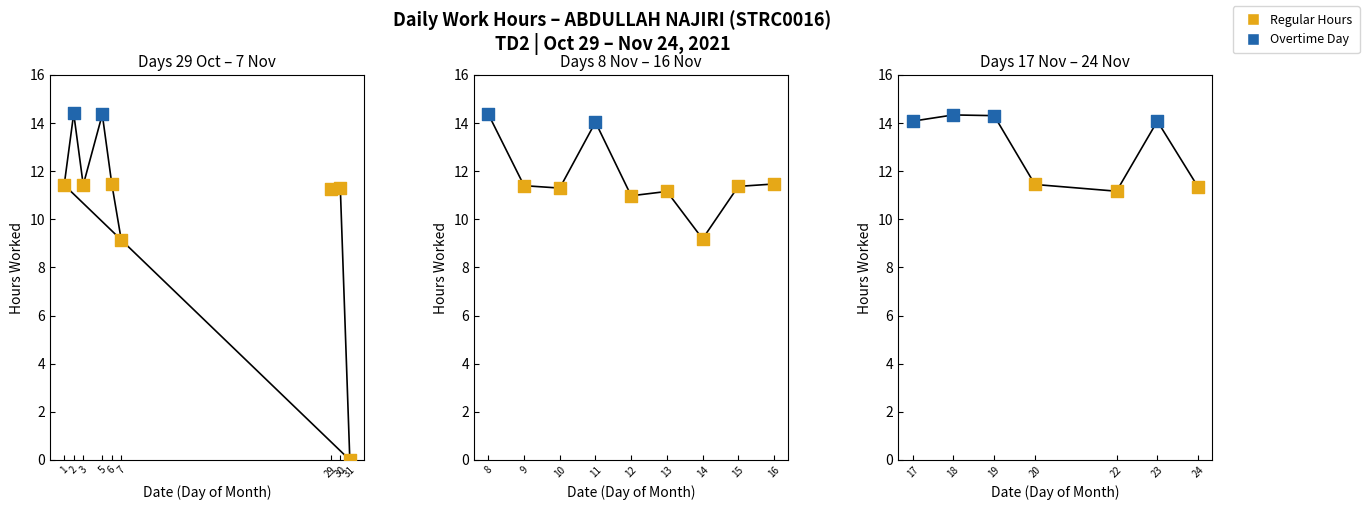

Which series contains the lowest Y value?

Regular Hours